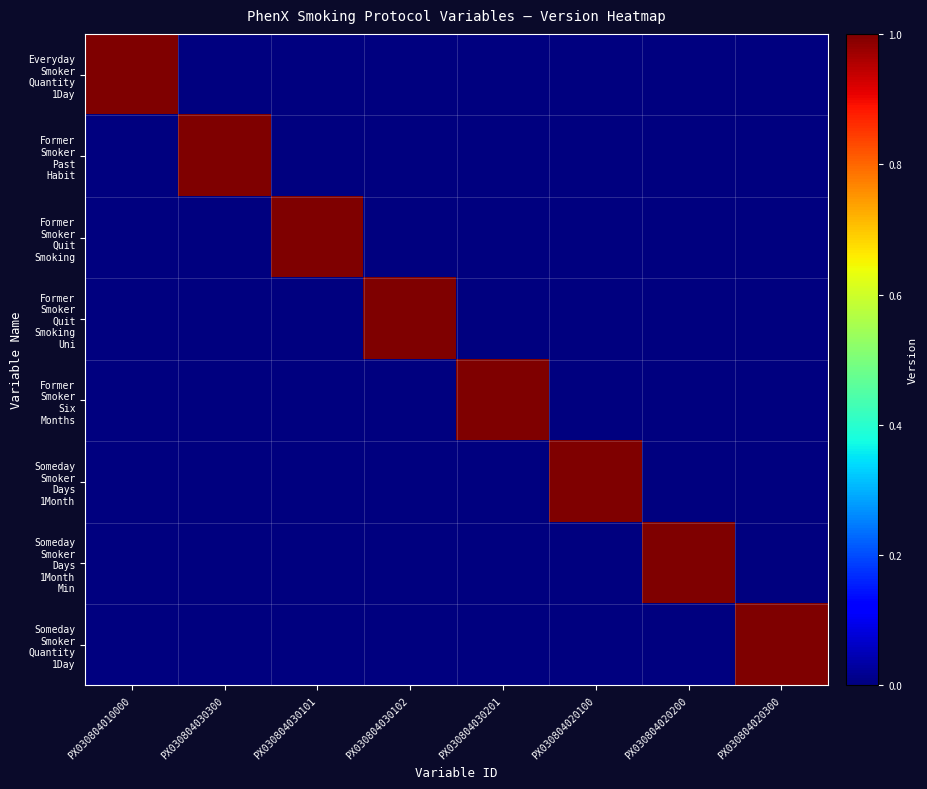

What is the difference between the highest and lowest values at PX030804030201?

1